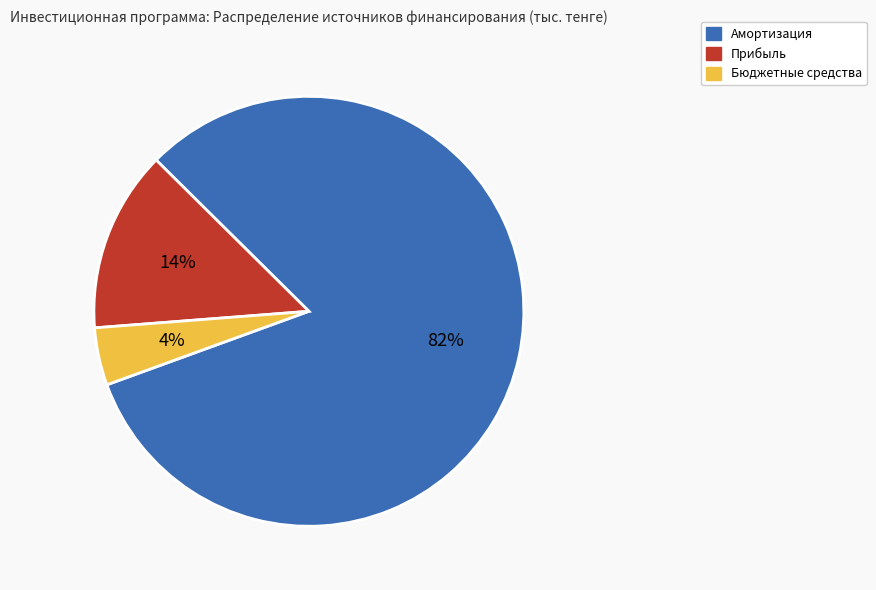

Do Амортизация and Бюджетные средства together represent more than half of the pie?

Yes